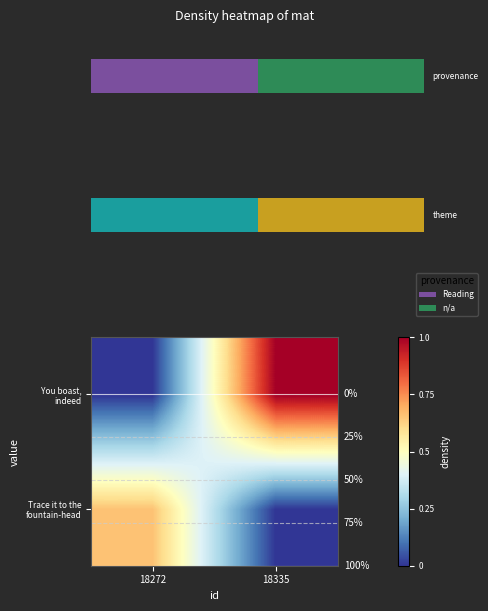

What is the total value across all series at 18335?

1.0